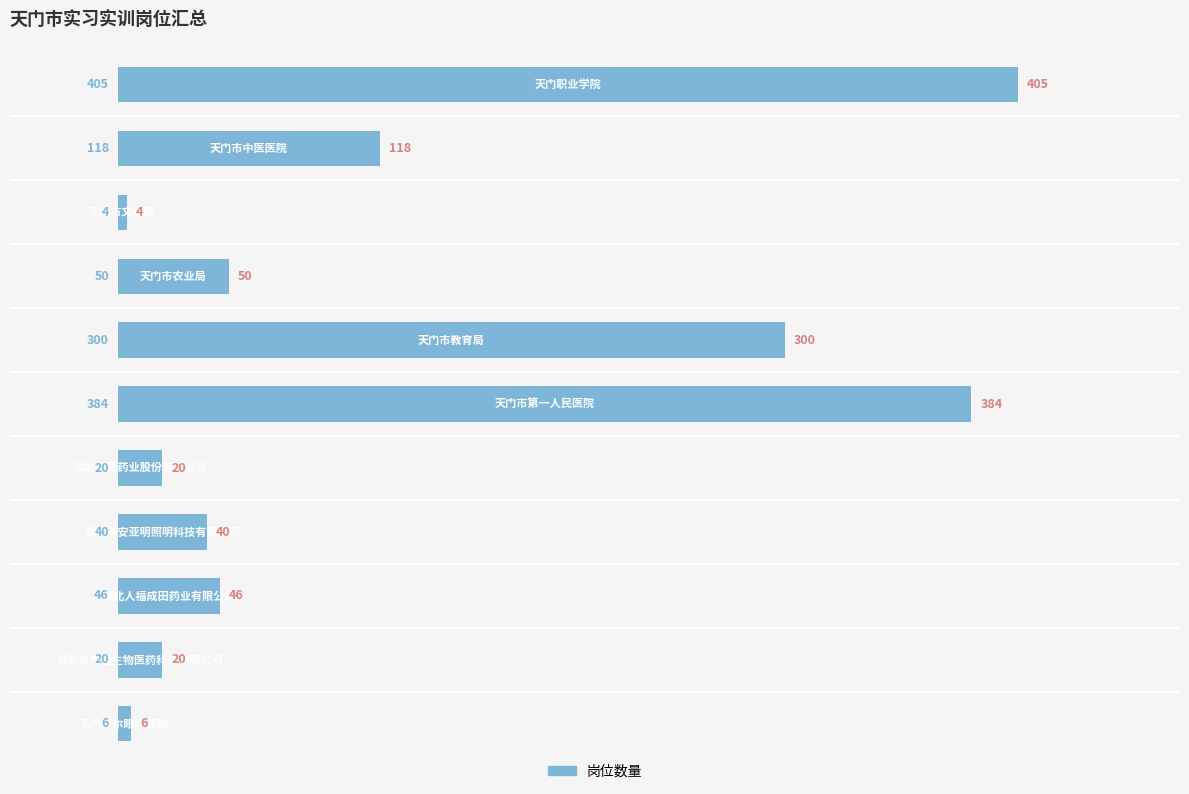

Count the number of categories in the chart.

11